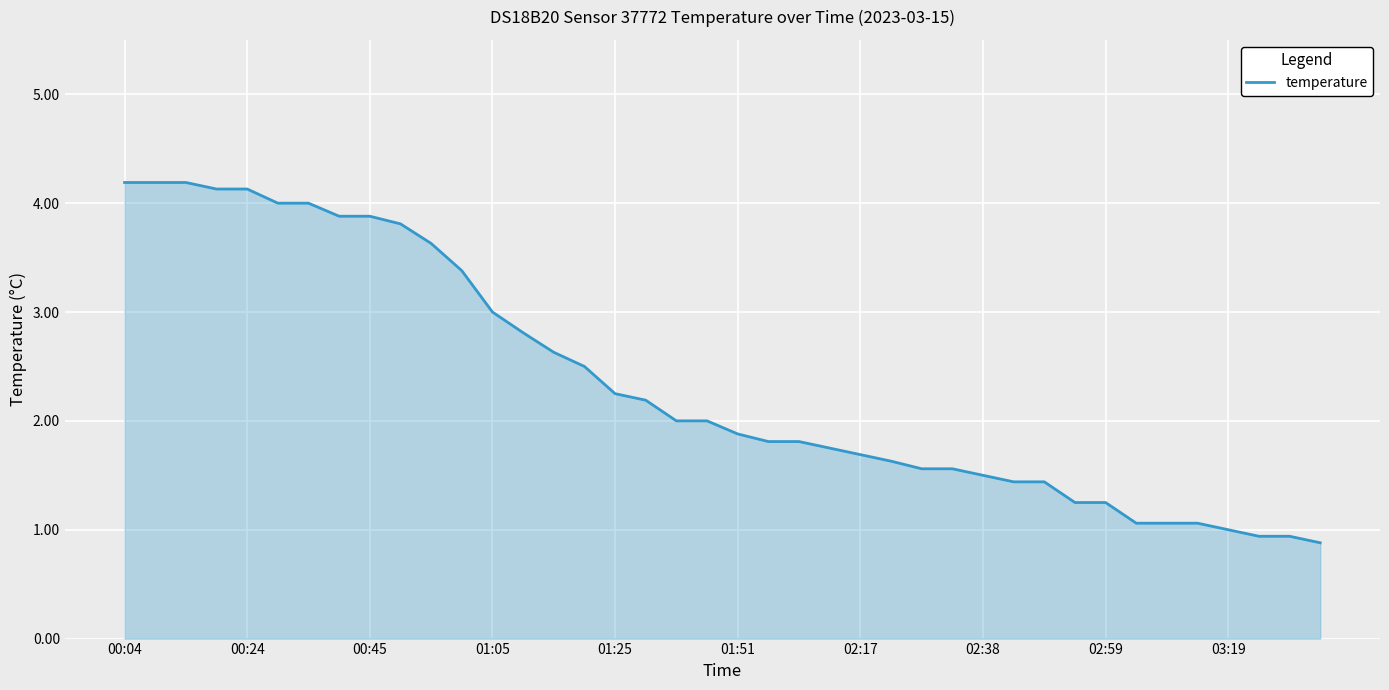

What is the sum of all values?

94.3